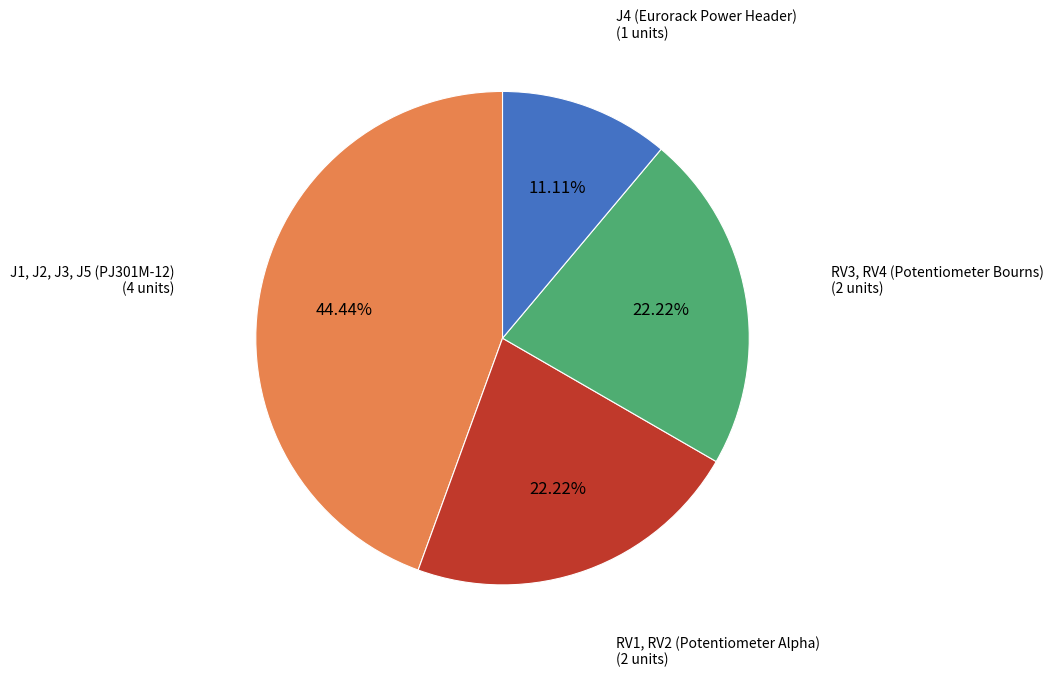

To the nearest percent, what is the average slice percentage?

25%